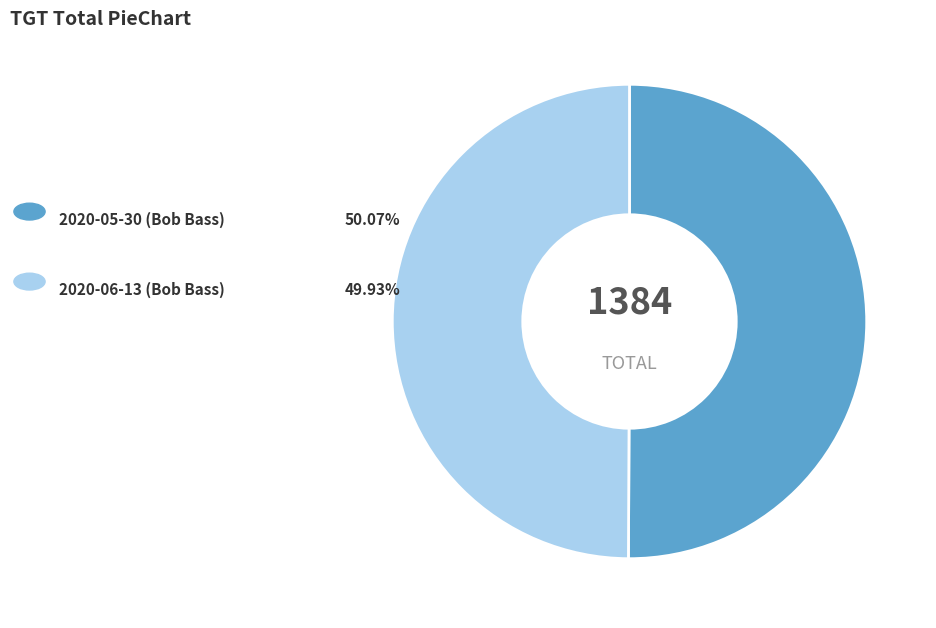

How many segments does this pie chart have?

2